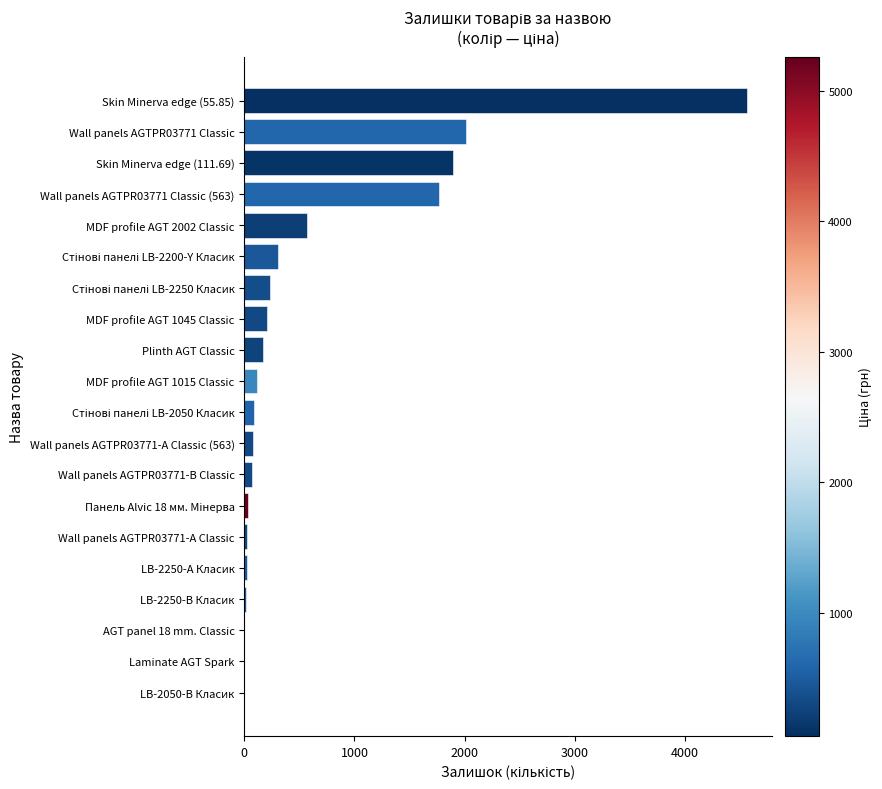

At which label is the value closest to 2281?

Wall panels AGTPR03771 Classic